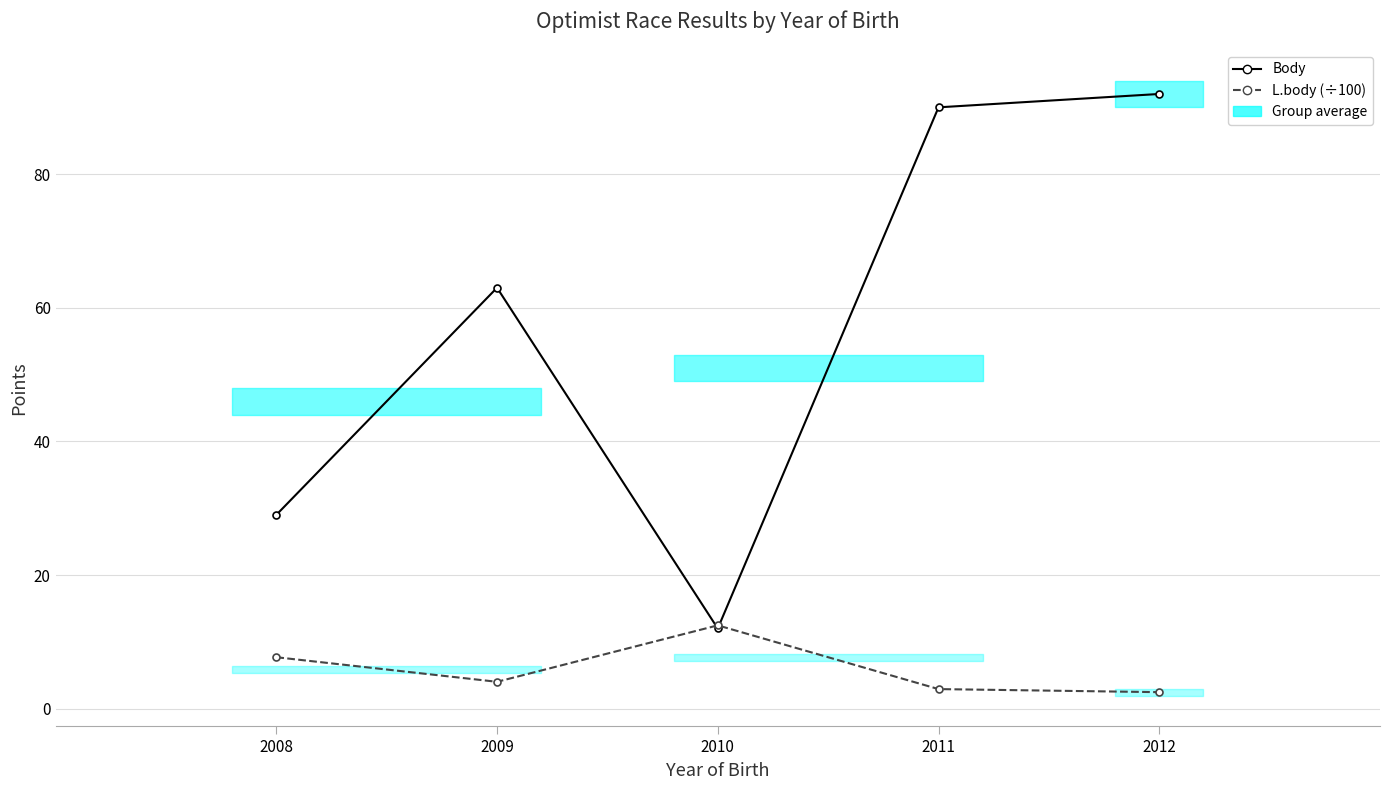

How many lines are shown in the chart?

2